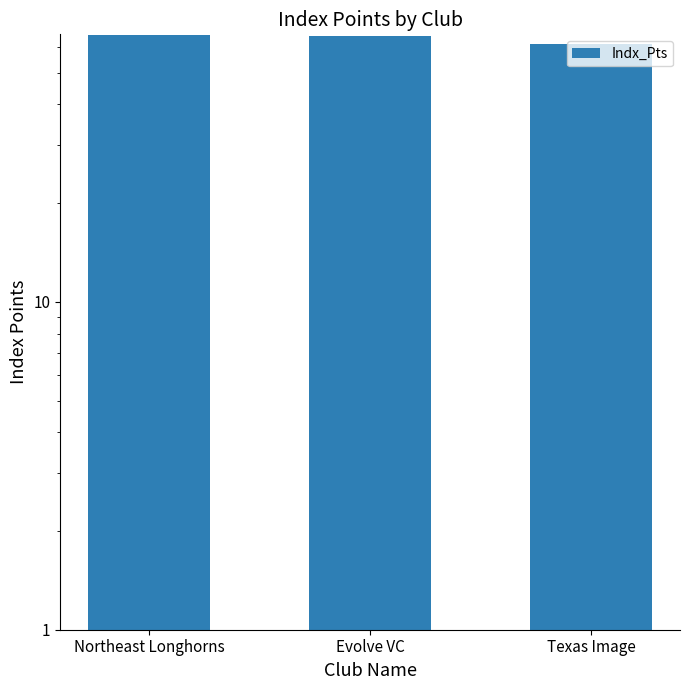

How many bars are there in total?

3